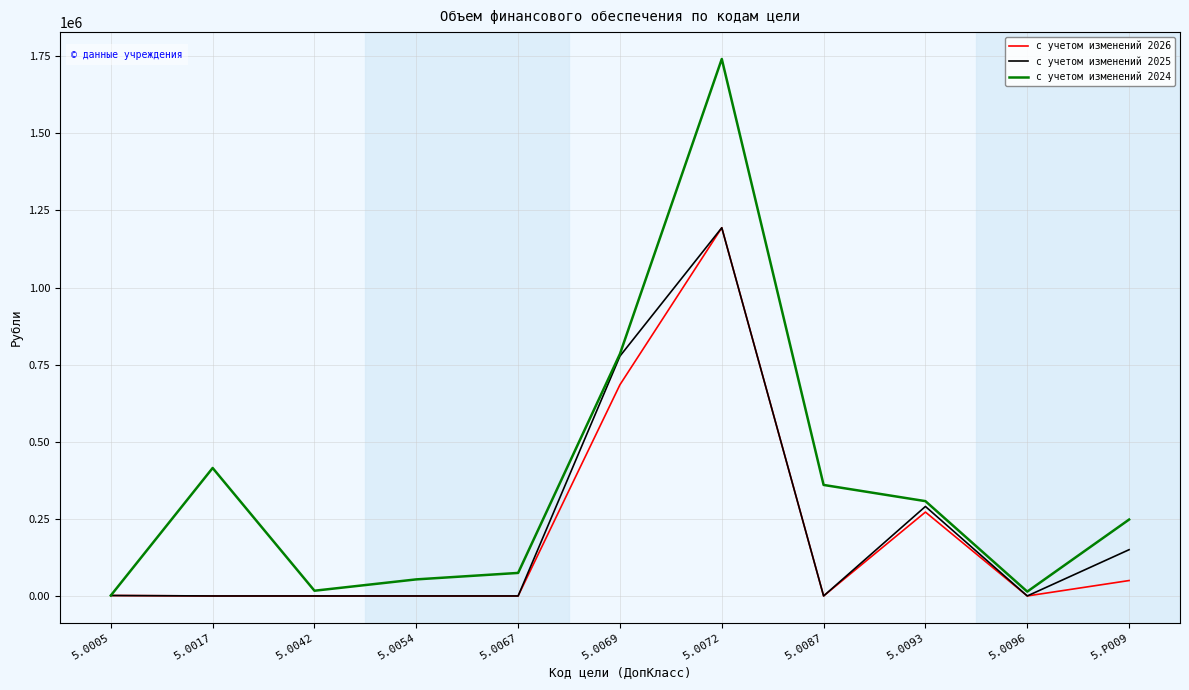

The value of с учетом изменений 2026 at 5.0054 is -423302.5. True or false?

False